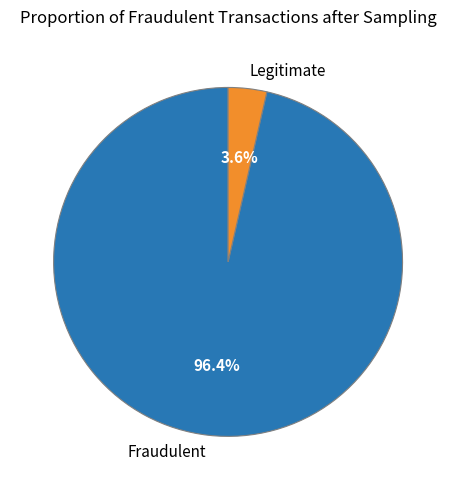

Is there any slice that represents more than half of the pie?

Yes